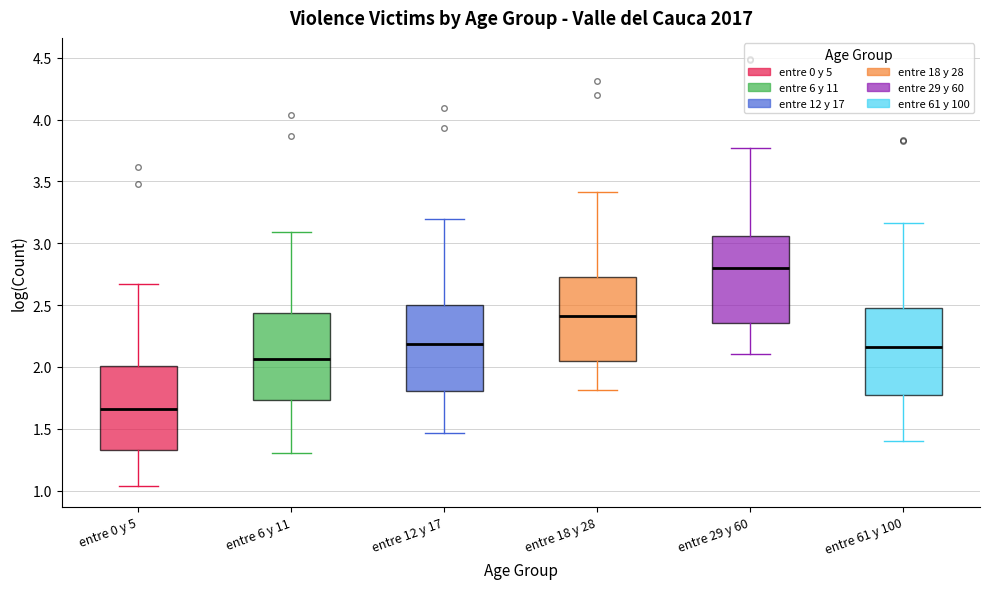

Where does the lower whisker of the box for entre 12 y 17 end on the y-axis? The values are not printed on the chart, so give them approximately, as read against the axis.

1.45